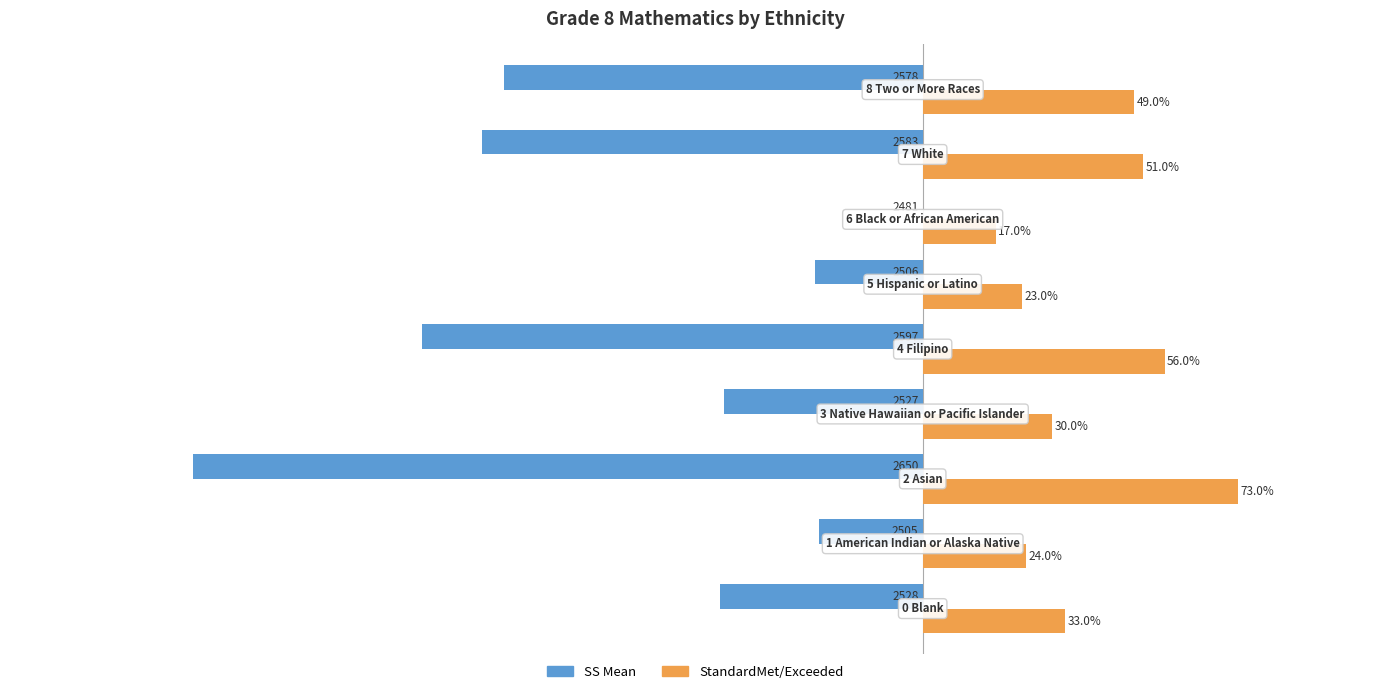

Which series has the largest total across all categories?

StandardMet/Exceeded